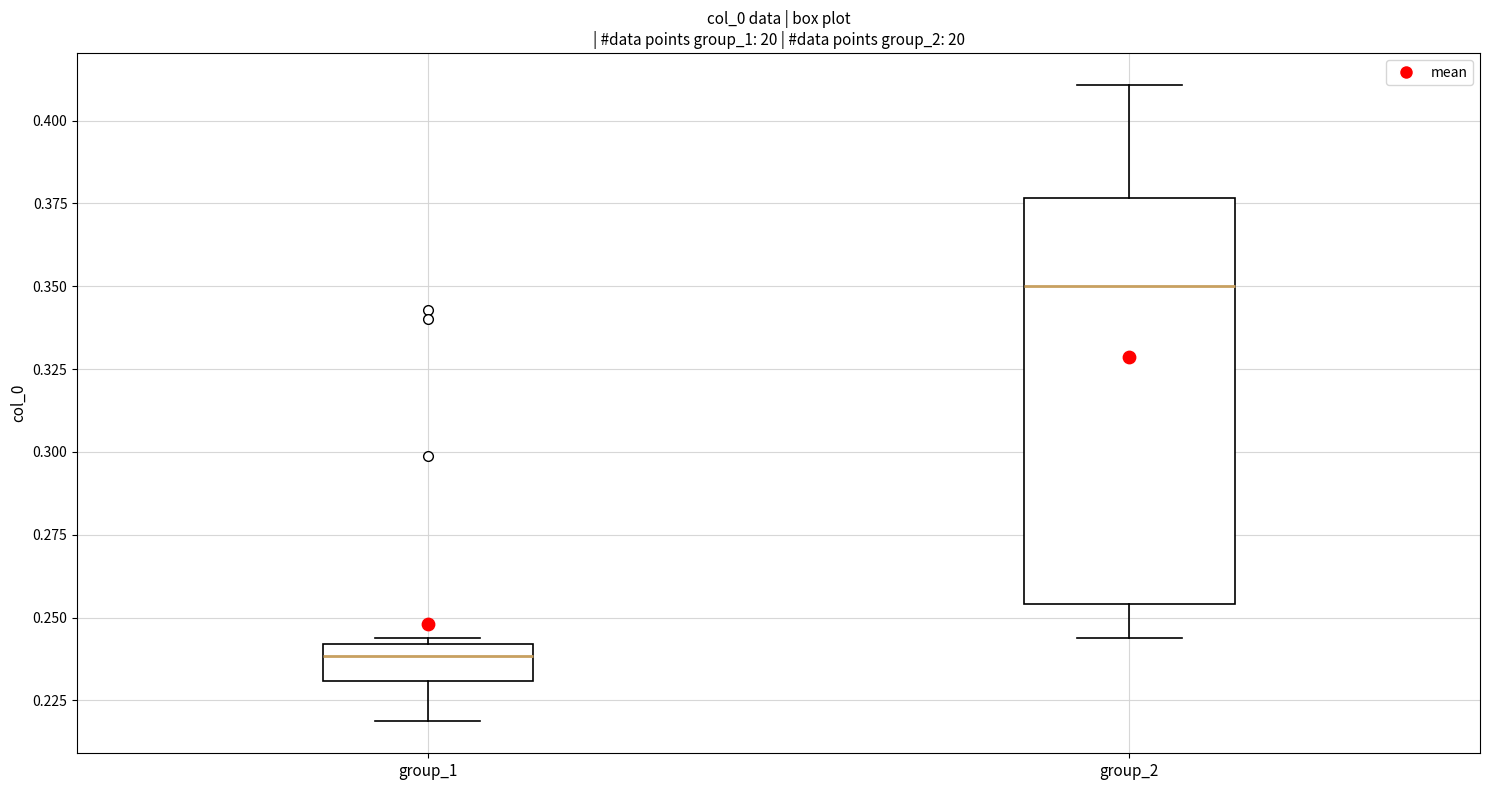

Reading left to right, transcribe this box plot: for each box, give where its median line is, the range the box spans, and where its two whiskers end, as read against the y-axis. The values are not printed on the chart, so give them approximately, as read against the axis.

group_1: median 0.240 (just below the box's upper edge), box 0.230 to 0.240, whiskers 0.220 to 0.245
group_2: median 0.350, box 0.255 to 0.375, whiskers 0.245 to 0.410